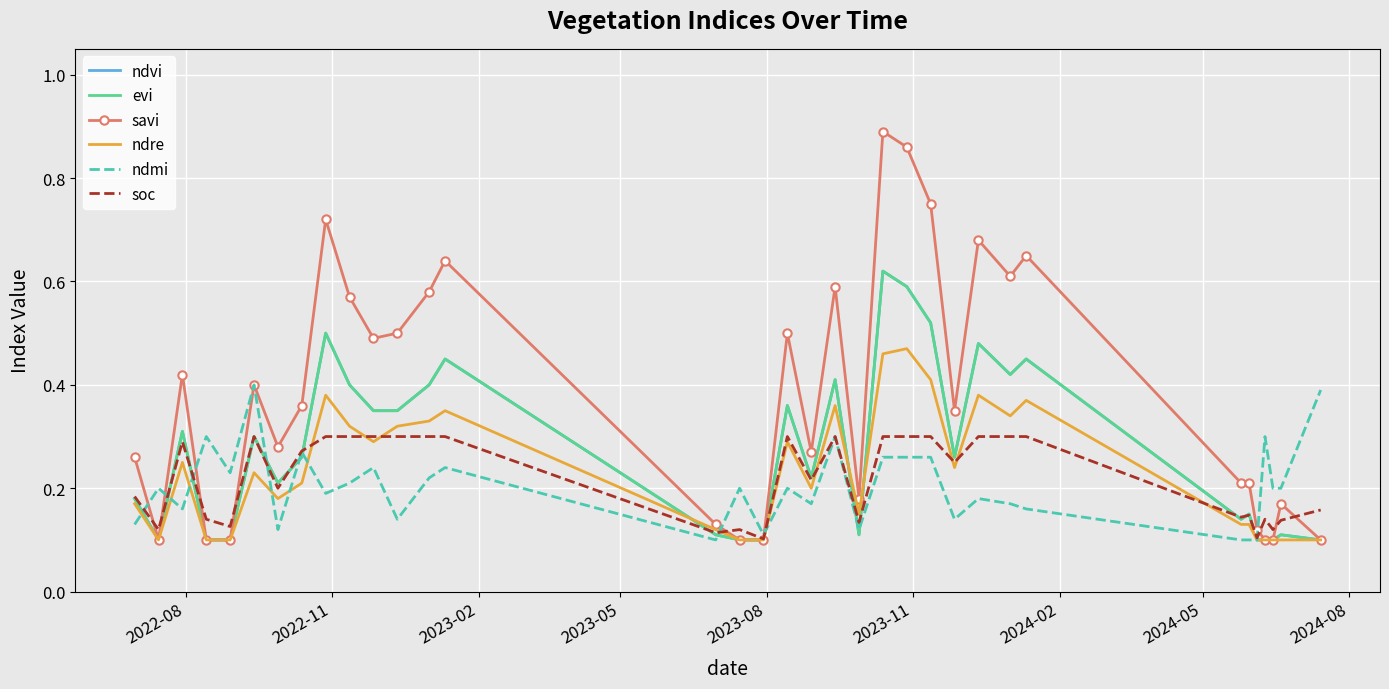

What is the sum of all ndmi values?

7.1